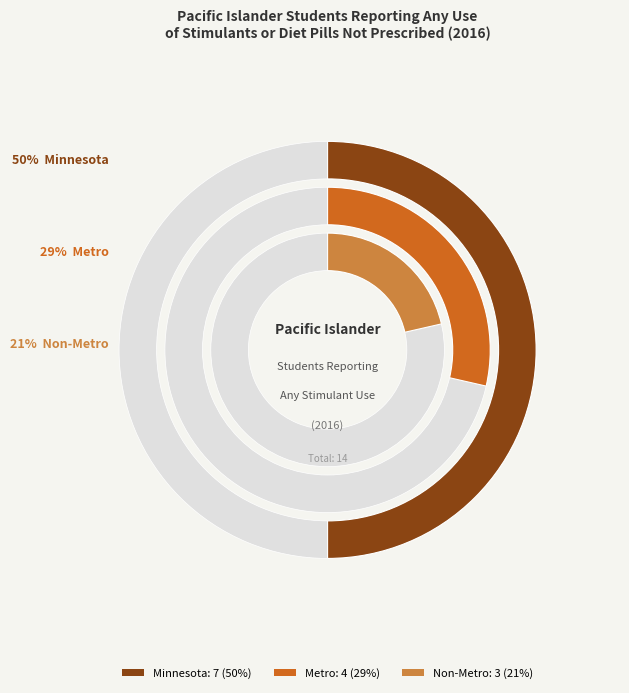

What percentage is the Minnesota slice, to the nearest percent?

50%